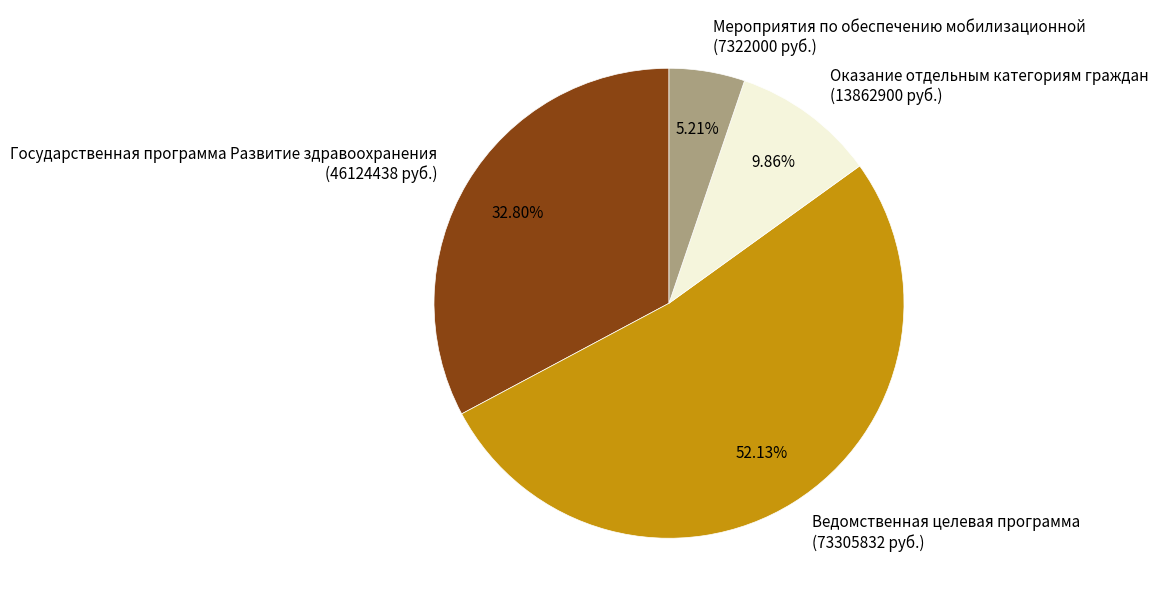

Is there a majority slice in this chart?

Yes